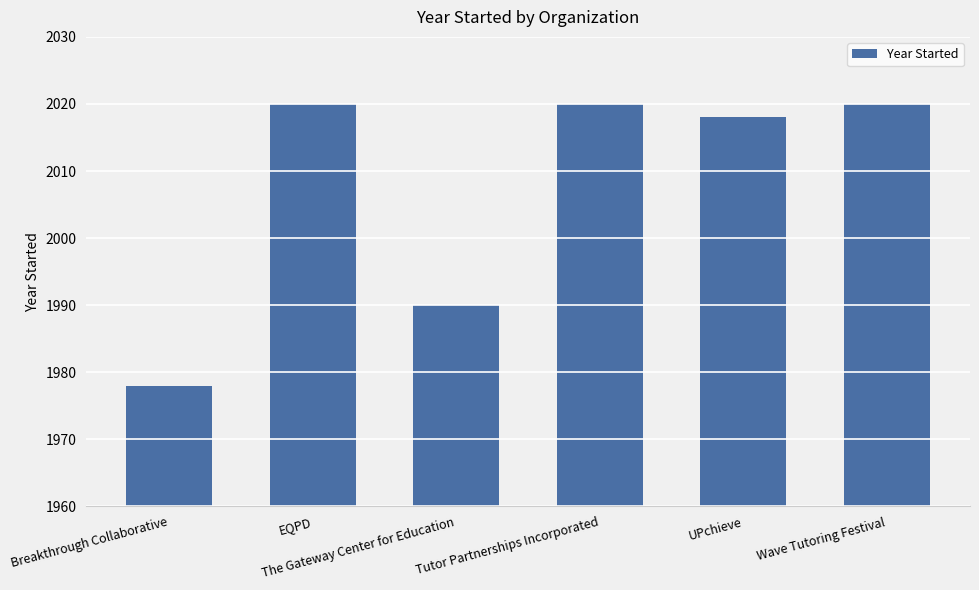

The chart shows a value of 2020 at EQPD. True or false?

True